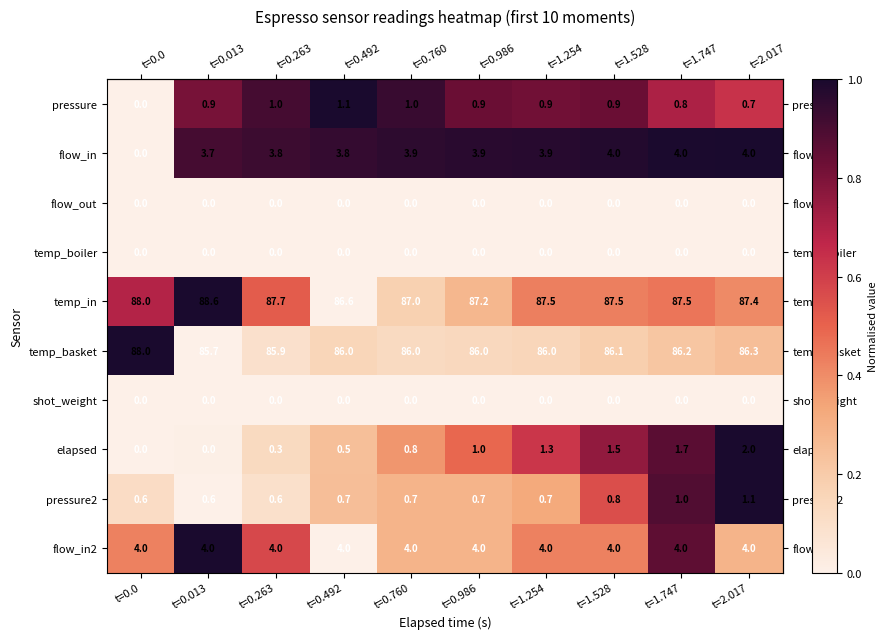

Is the value of temp_boiler at t=2.017 greater than the value of pressure2 at t=1.528?

No